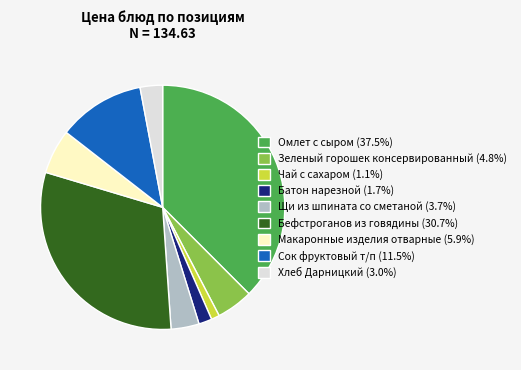

Is it true that Зеленый горошек консервированный is 5% of the pie?

True